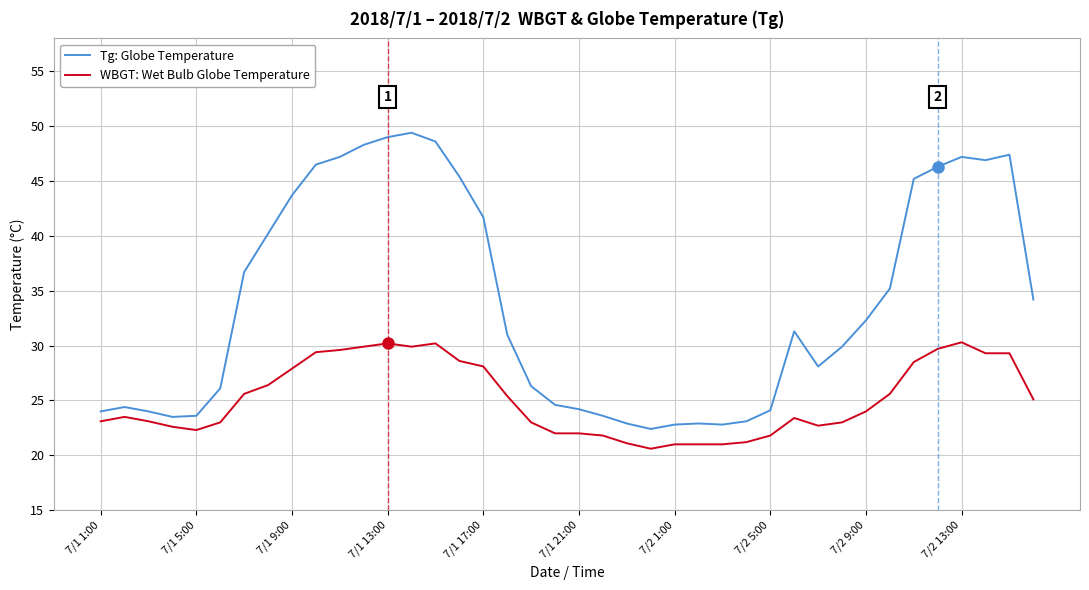

What is the smallest value displayed?

20.6